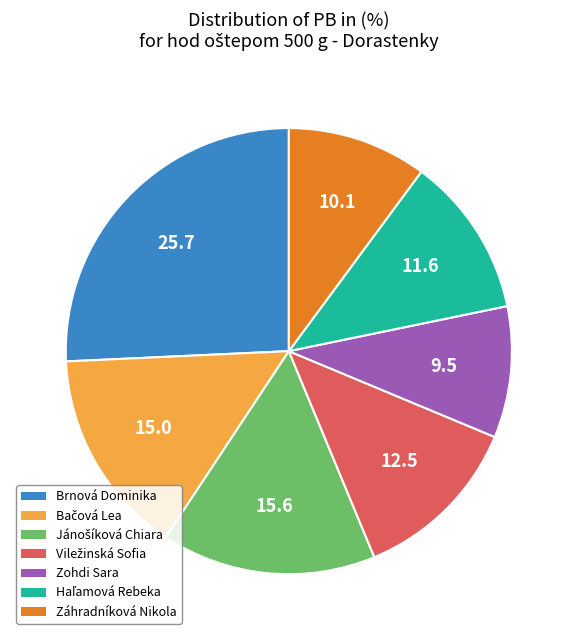

Do Brnová Dominika and Zohdi Sara together represent more than half of the pie?

No